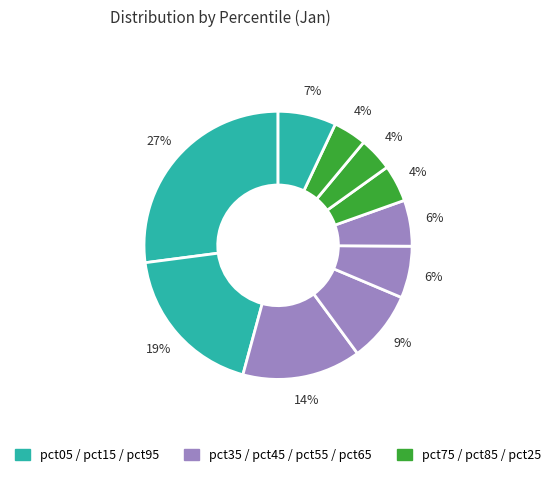

How many slices are in this pie chart?

10